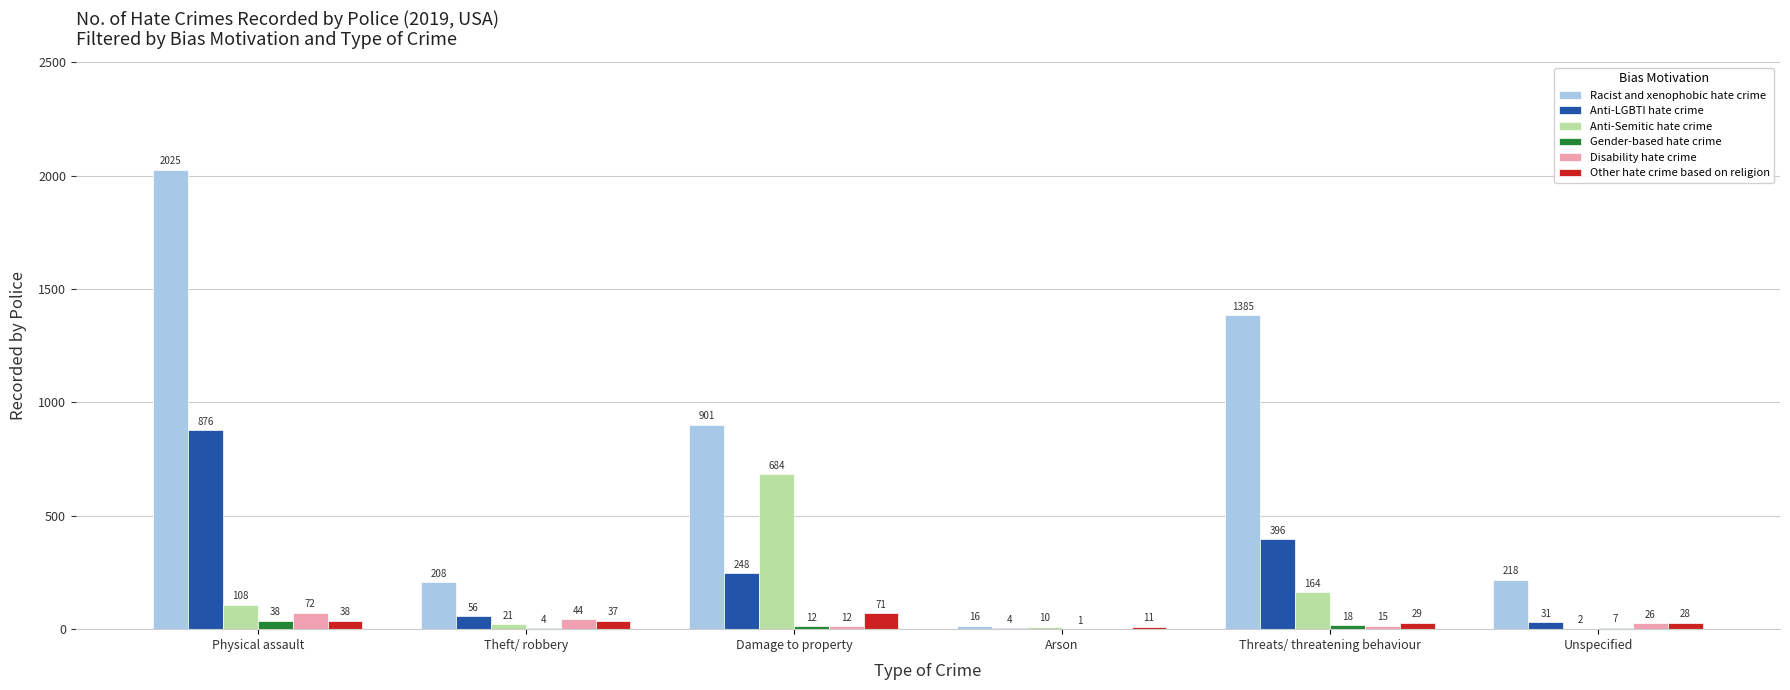

What is the sum of all Gender-based hate crime values?

80